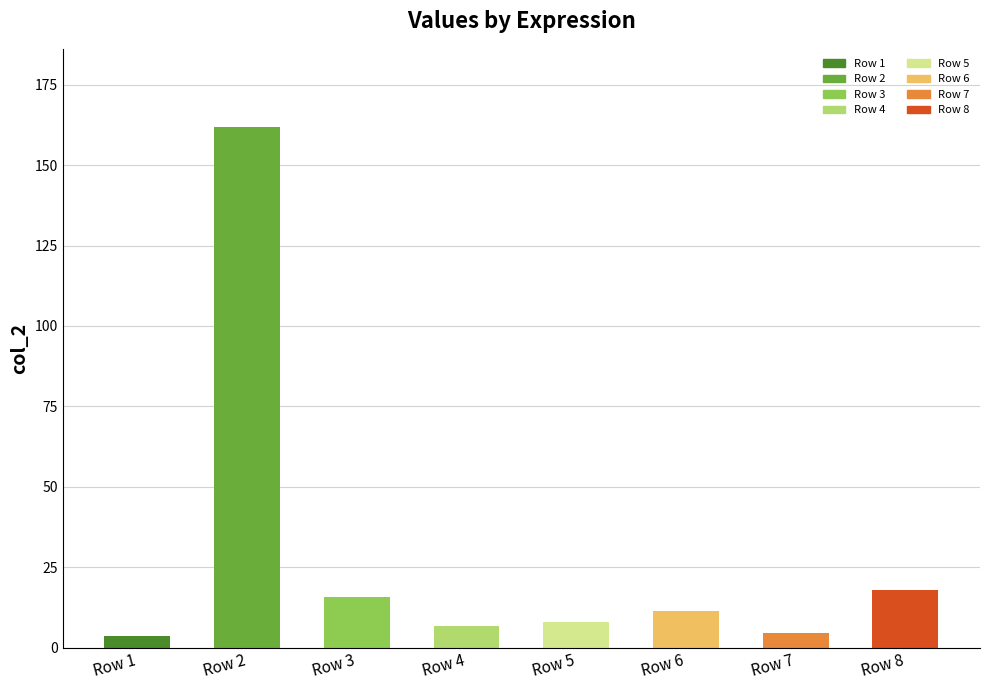

Where is the data nearest to the value 82?

Row 8